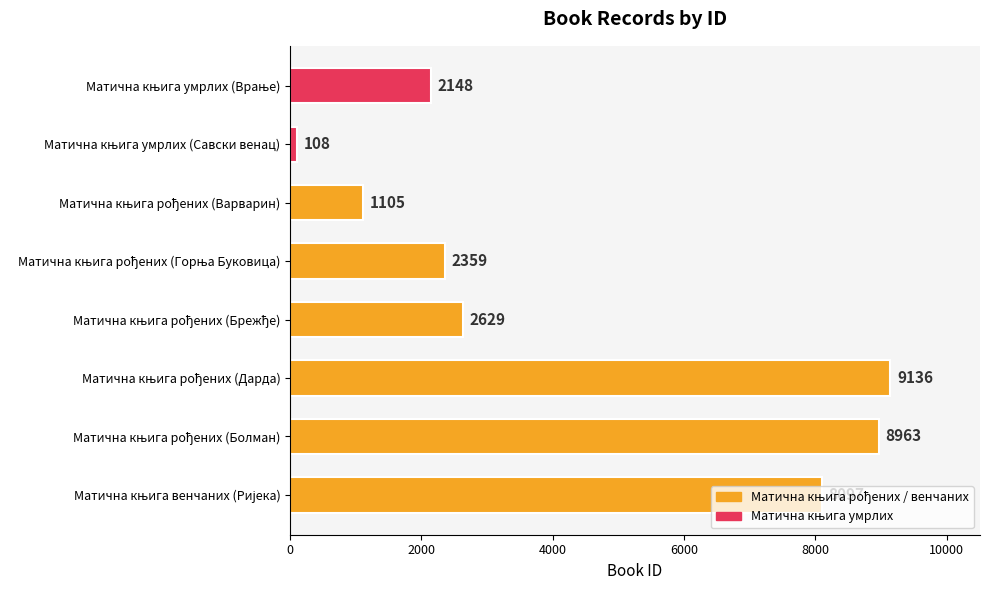

What is the difference between the second highest and minimum values?

8855